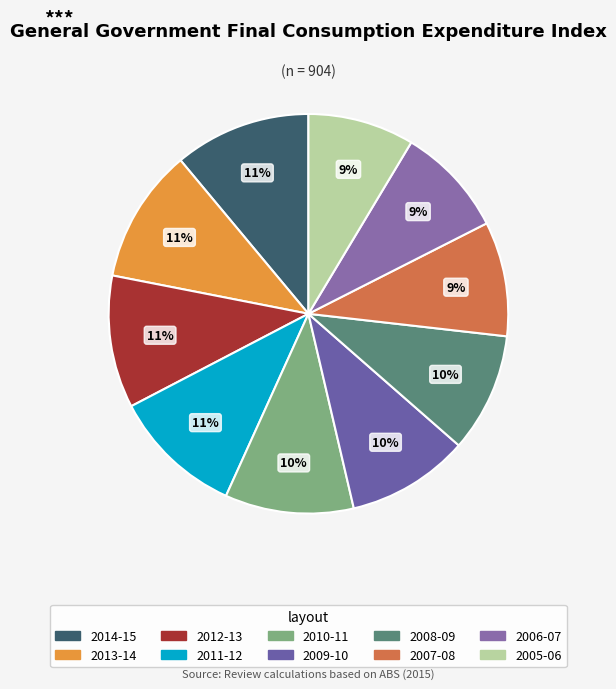

Which has a higher value, 2013-14 or 2009-10?

2013-14